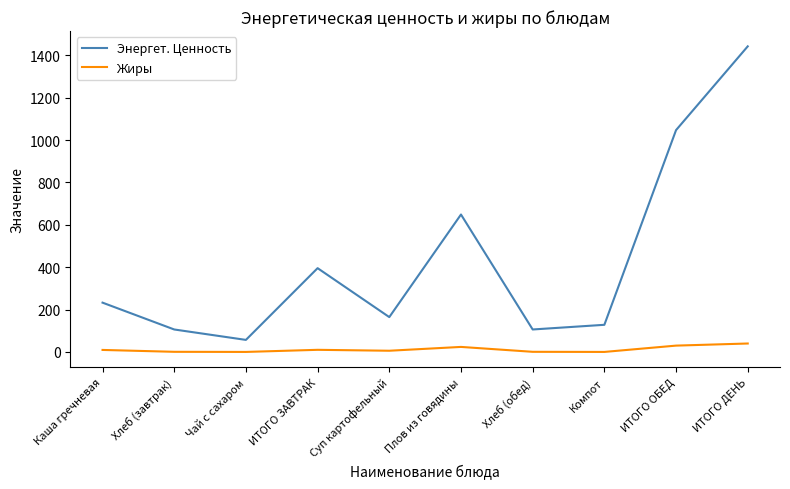

At which label does Жиры first exceed 9?

Каша гречневая